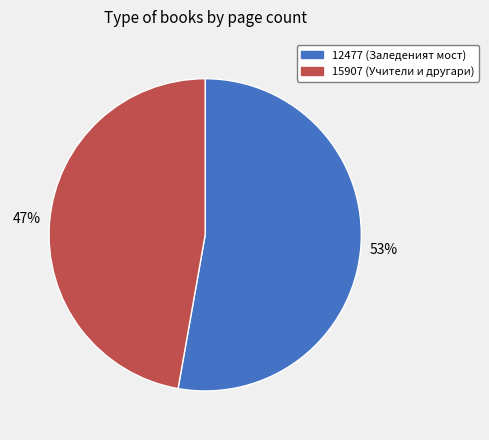

Do 15907 (Учители и другари) and 12477 (Заледеният мост) together represent more than half of the pie?

Yes